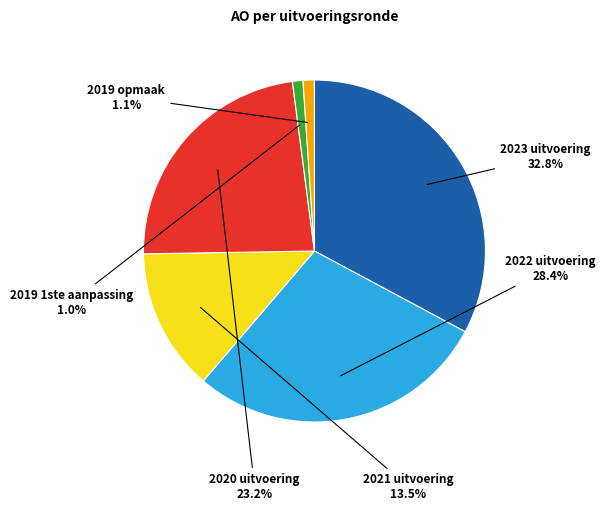

Which has a higher value, 2023 uitvoering or 2020 uitvoering?

2023 uitvoering